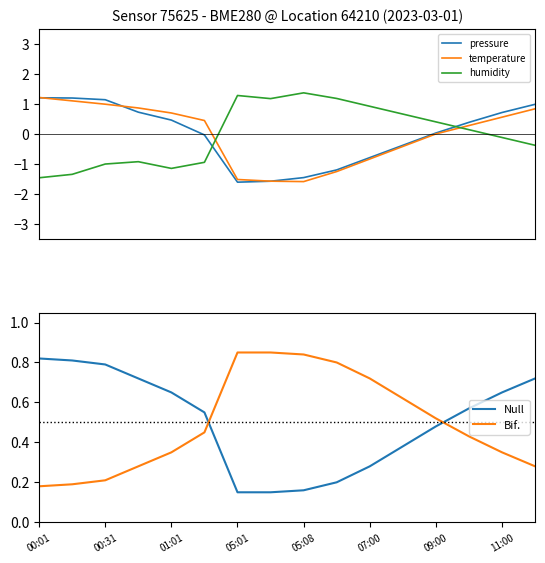

How many Bif. values are between 0 and 1?

16